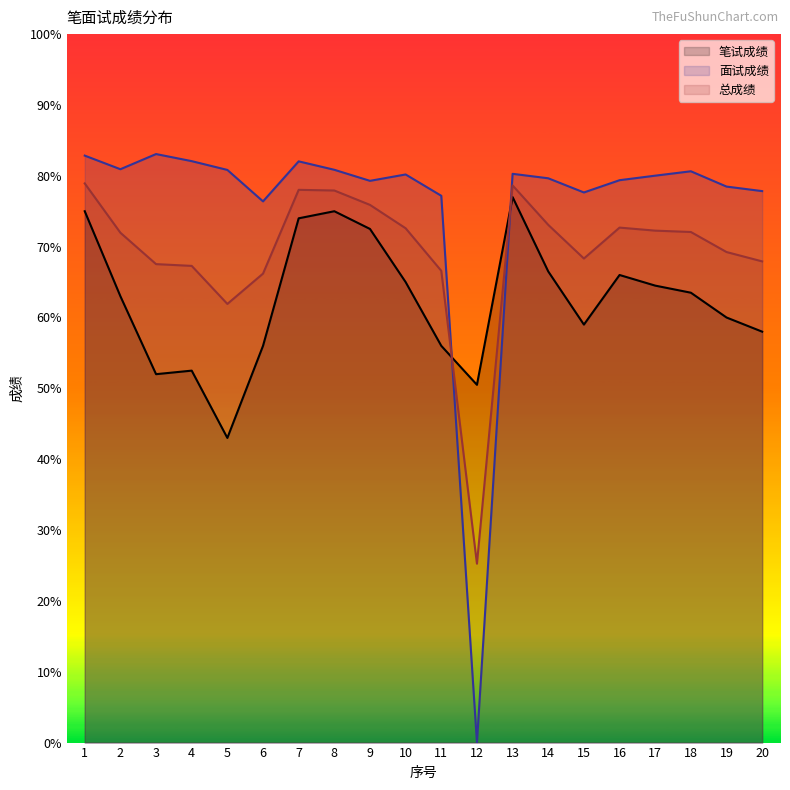

Does the chart display data point markers on the line(s)?

No